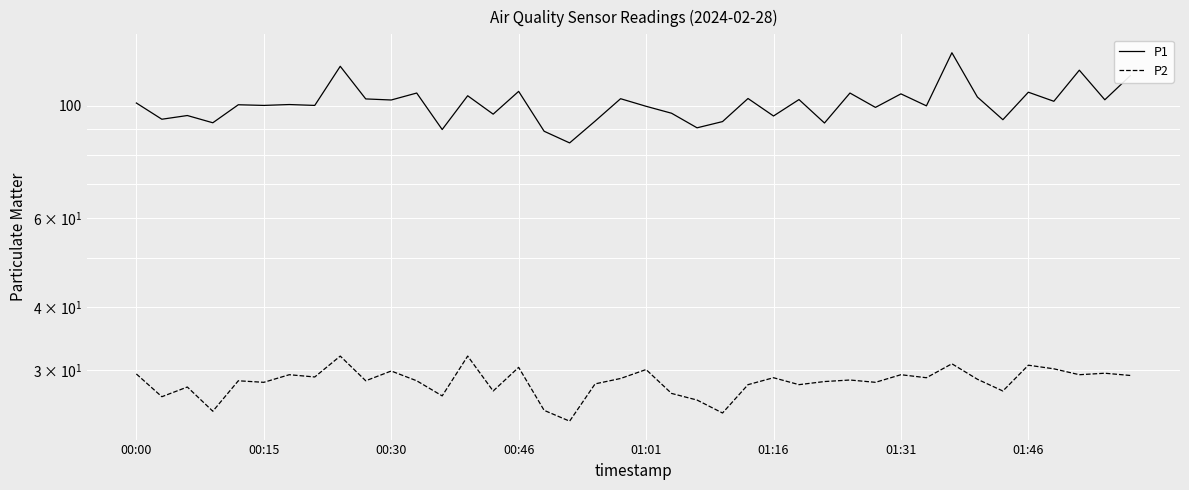

True or false: P1 has more than 0 interior local peaks.

True